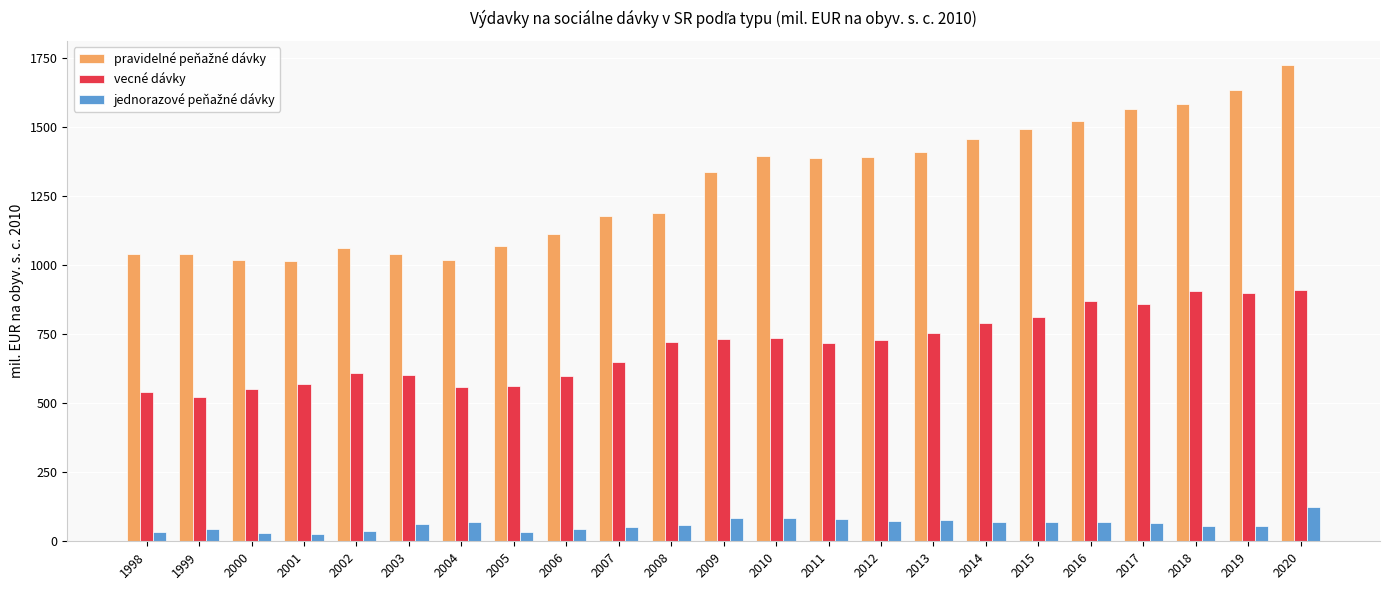

The vecné dávky series shows 521.4 at 1999. True or false?

True